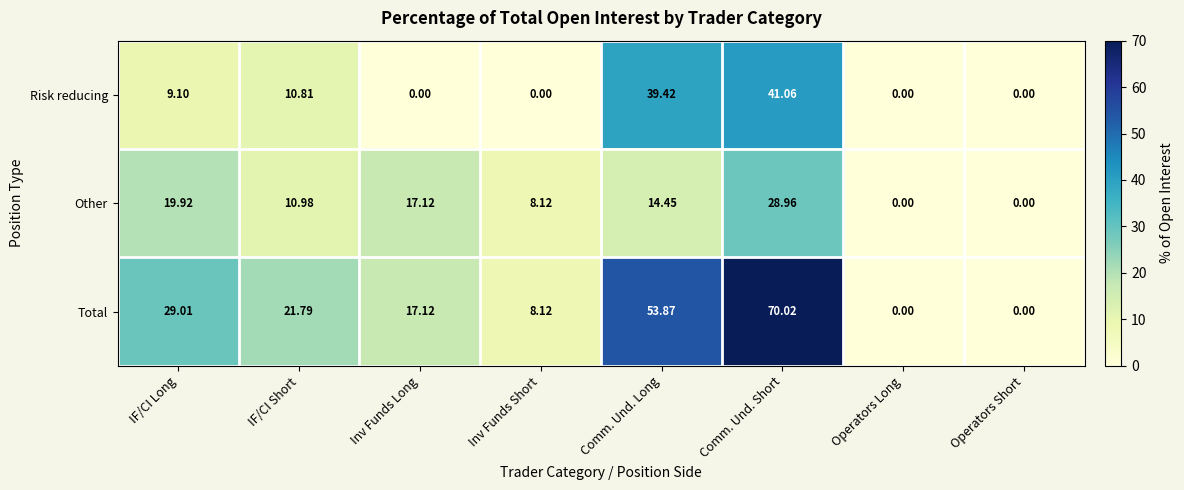

At which label does Risk reducing first exceed 9?

IF/CI Long